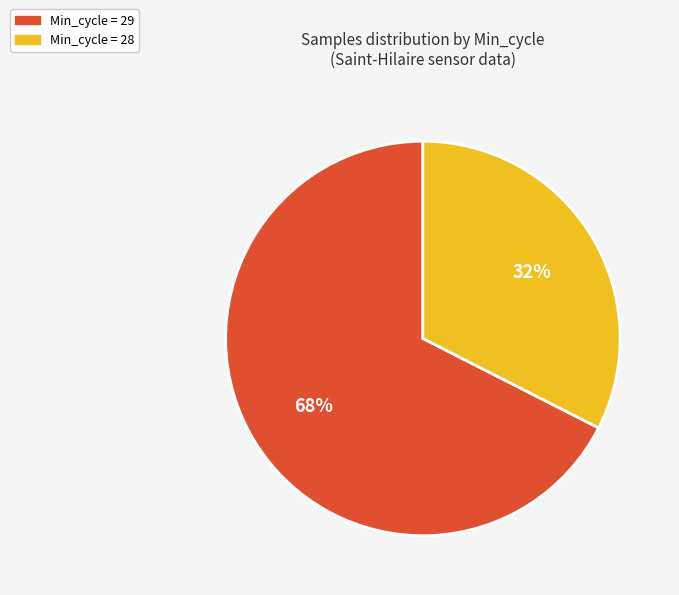

To the nearest percent, what is the average slice percentage?

50%